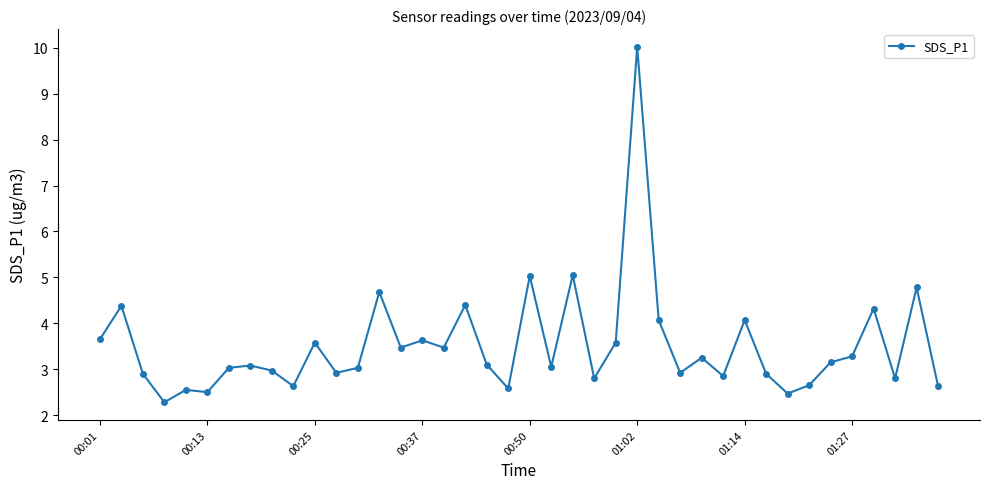

What is the value of the 7th point from the left?

3.0